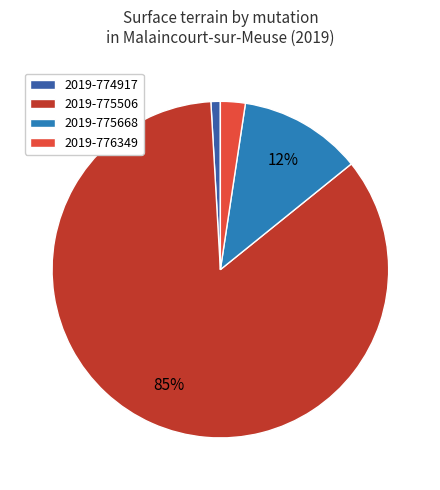

Does 2019-775506 account for over 50% of the chart?

Yes